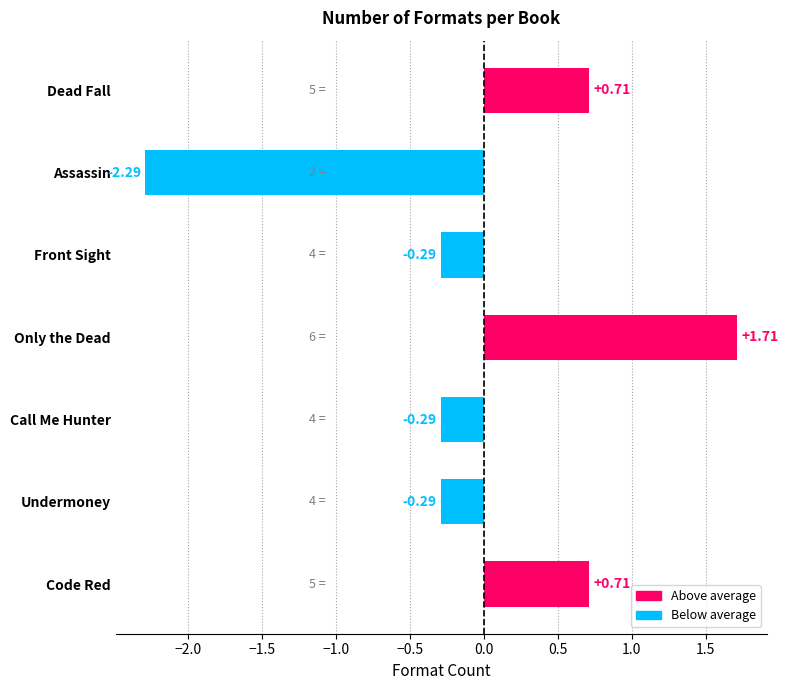

Which label corresponds to the largest value in the chart?

Only the Dead